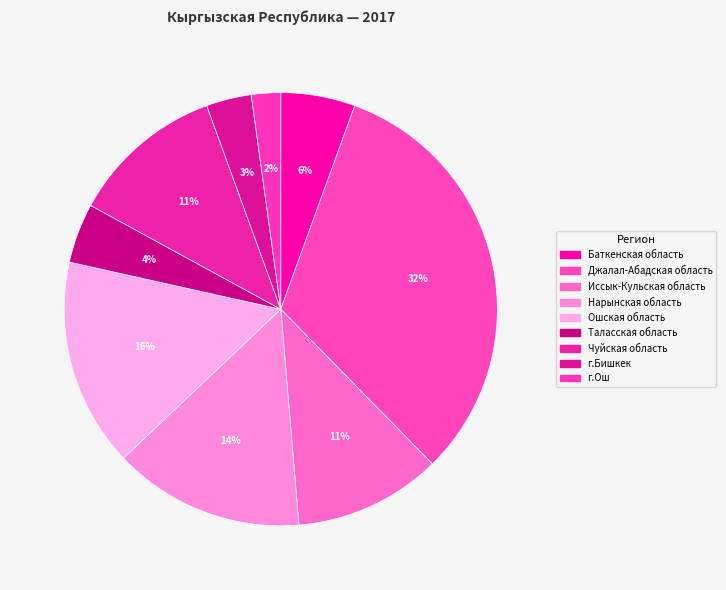

To the nearest percent, what portion does Джалал-Абадская область represent?

32%